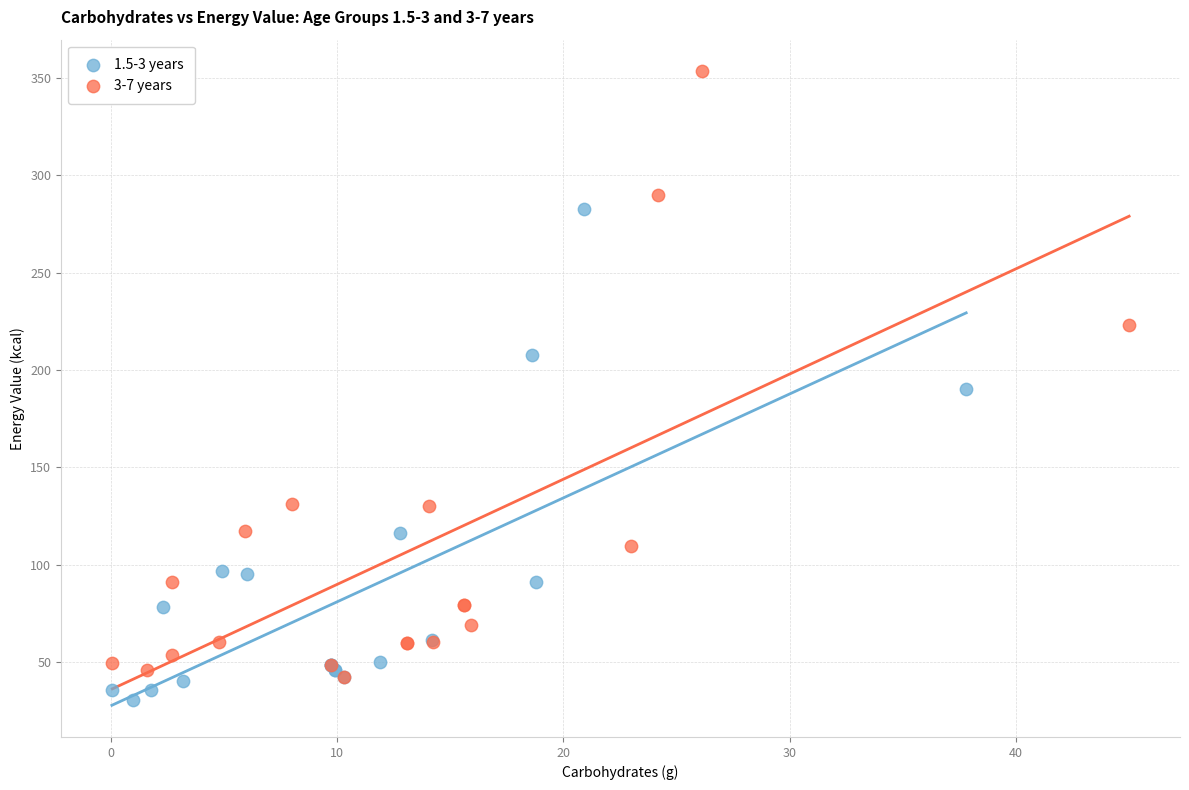

Which series contains the lowest Y value?

1.5-3 years